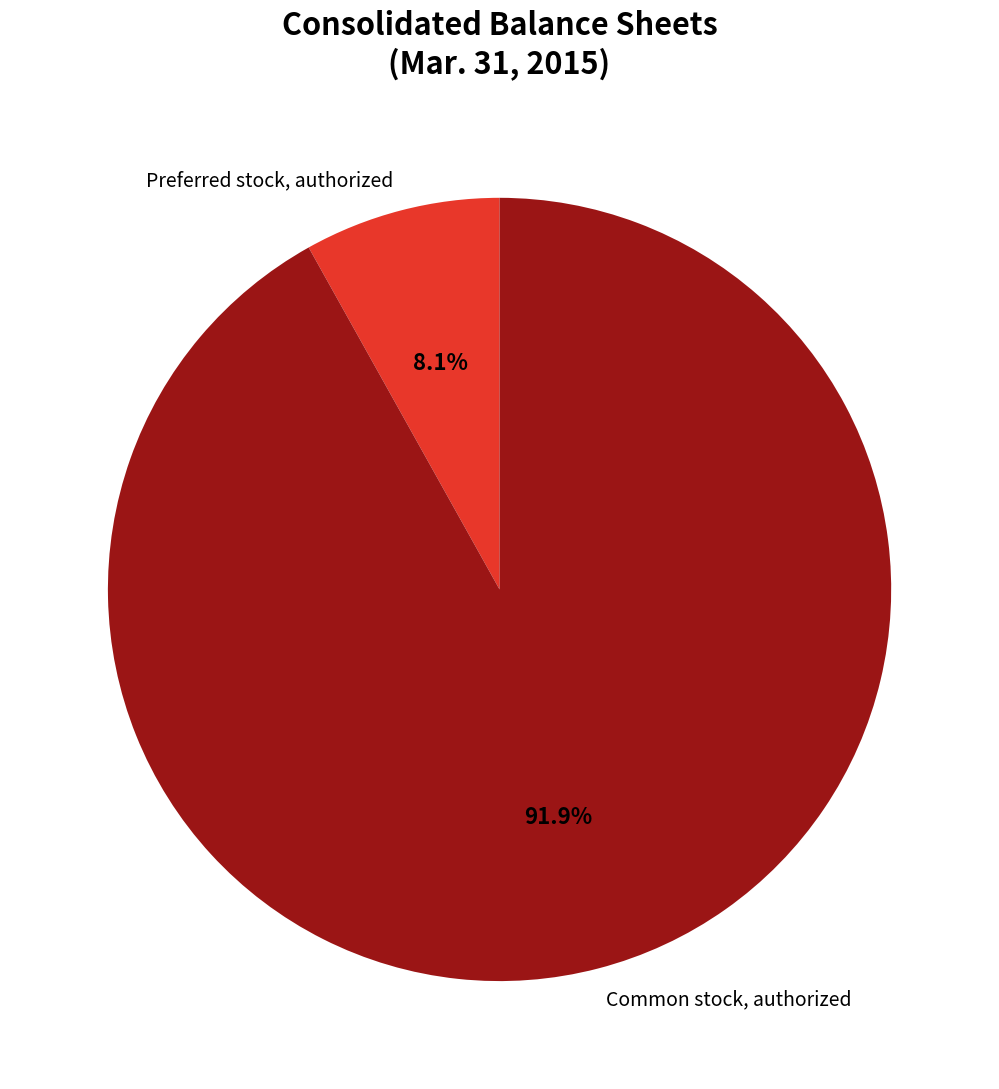

What percentage is NOT represented by Preferred stock, authorized?

91.9%